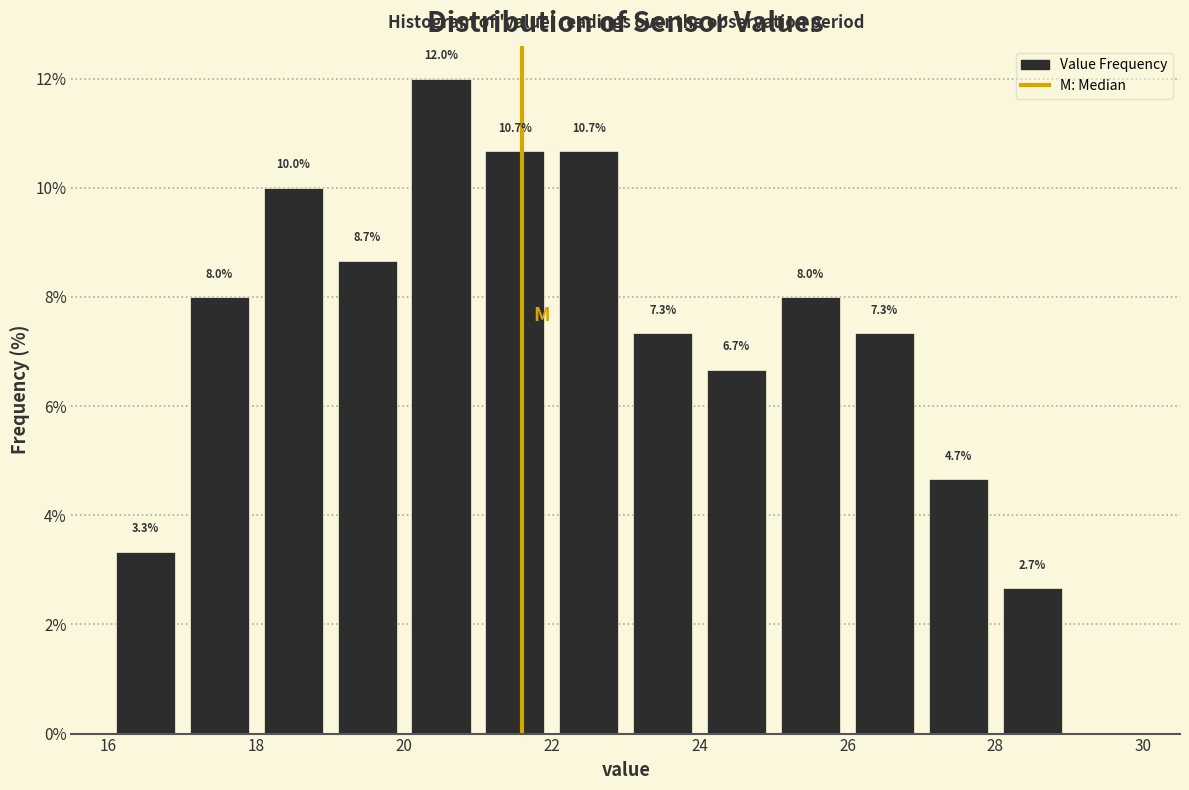

Which range on the x-axis has the tallest bar?

20 to 21